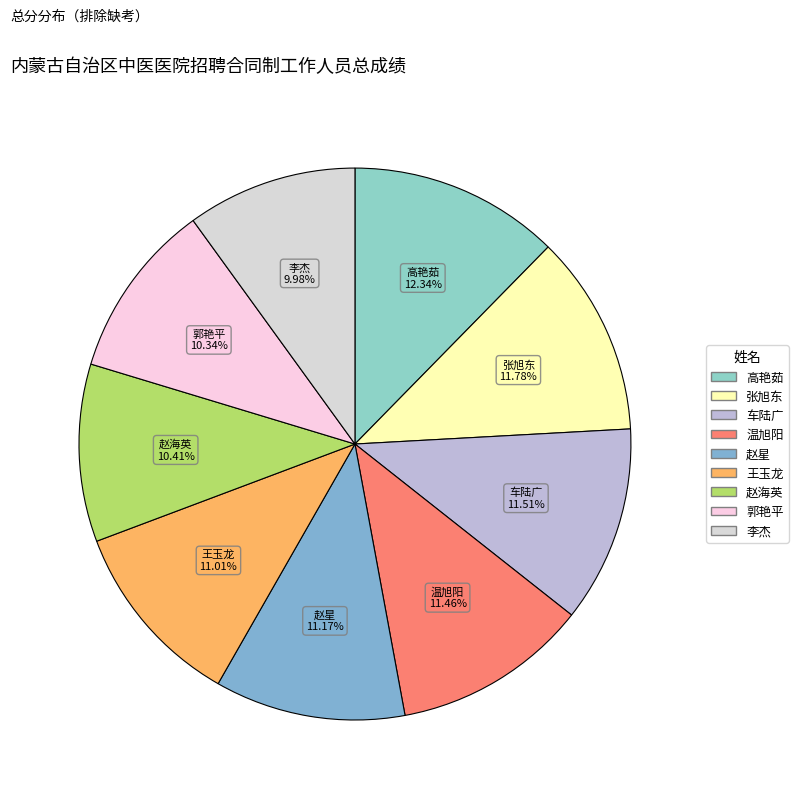

To the nearest percent, what is the combined percentage of 高艳茹 and 李杰?

22%